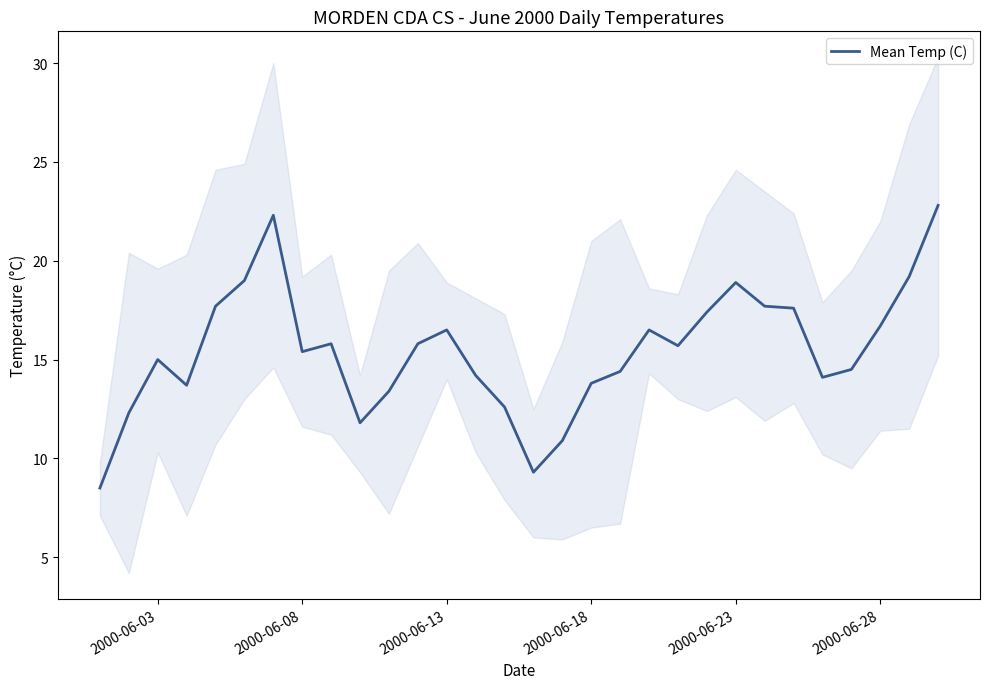

What is the difference between the second highest and second lowest values?

13.0